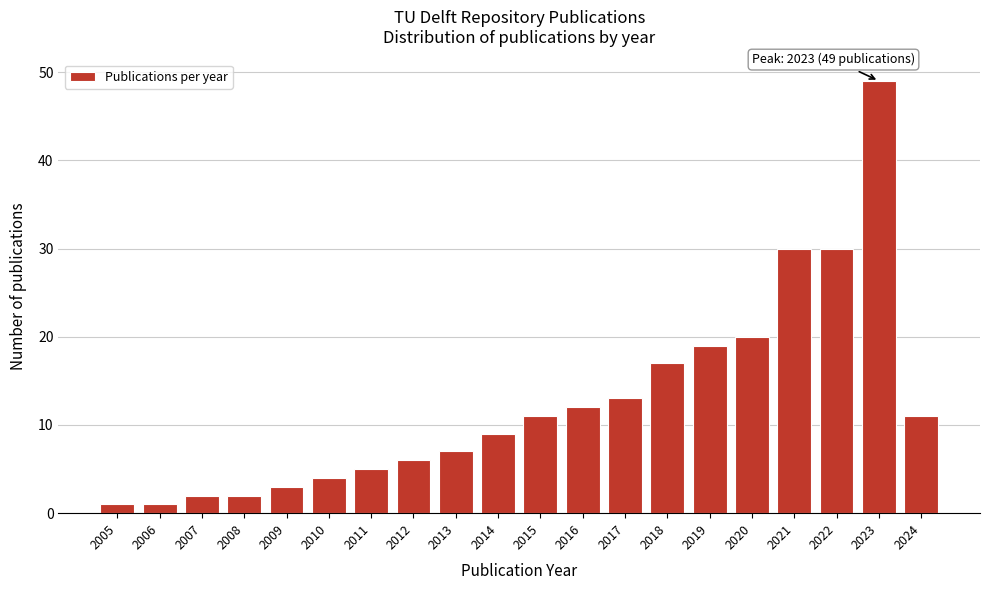

Reading left to right, list all the values displayed in this chart.

2005=1	2006=1	2007=2	2008=2	2009=3	2010=4	2011=5	2012=6	2013=7	2014=9	2015=11	2016=12	2017=13	2018=17	2019=19	2020=20	2021=30	2022=30	2023=49	2024=11